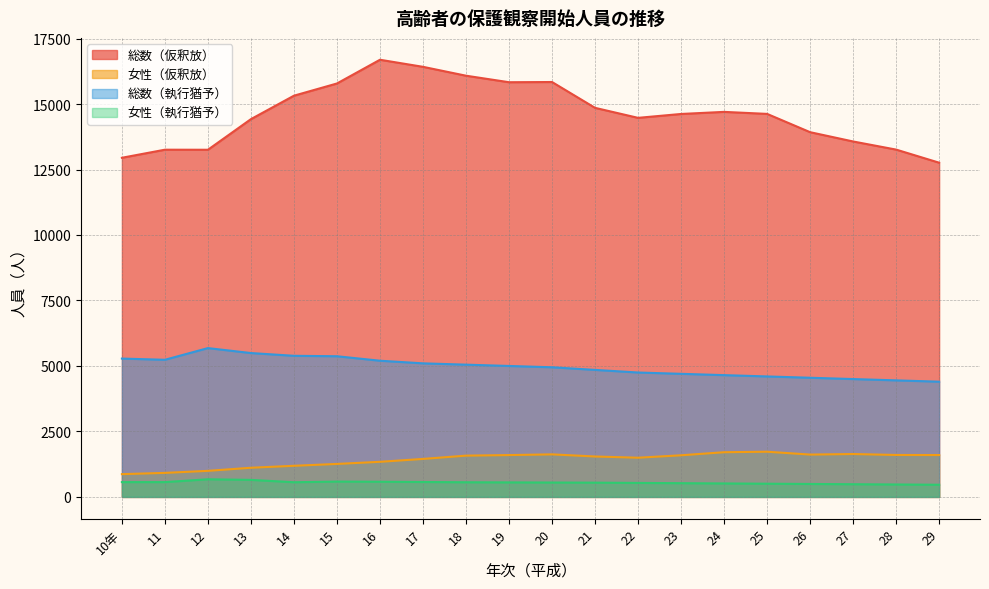

How many lines are shown in the chart?

4